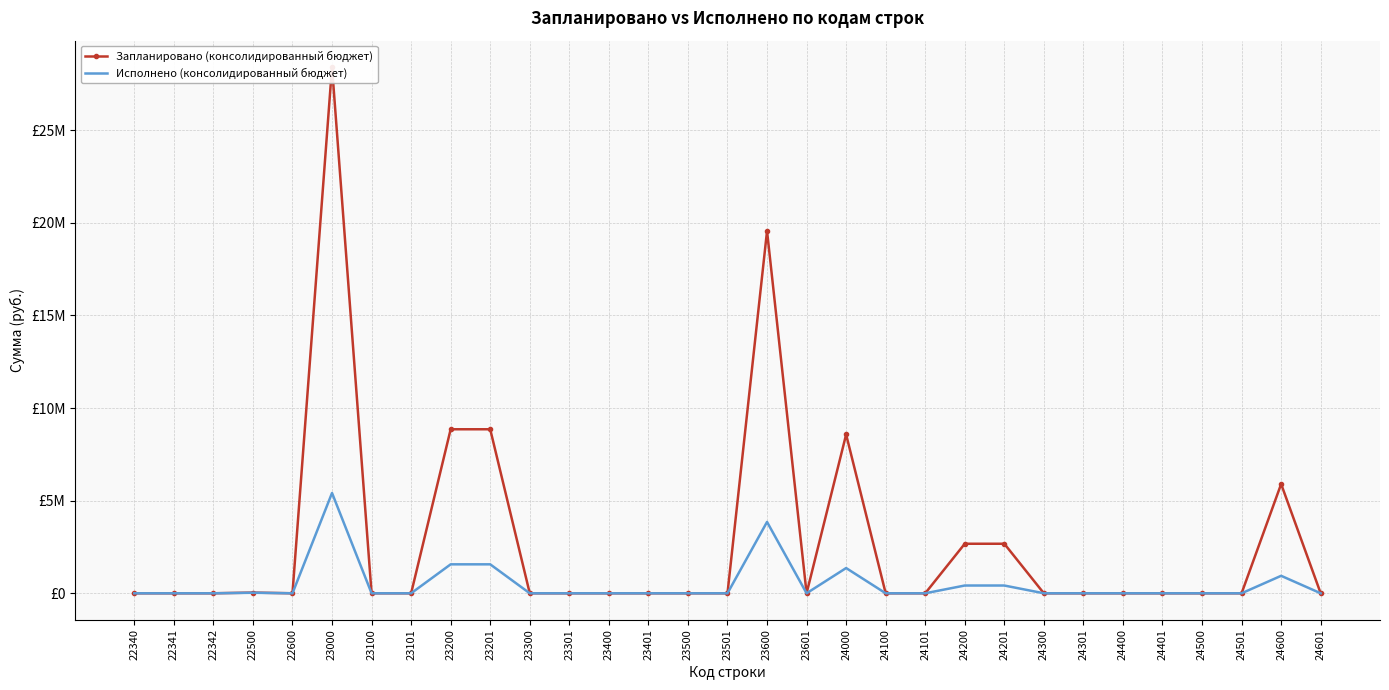

How many series are shown in this chart?

2